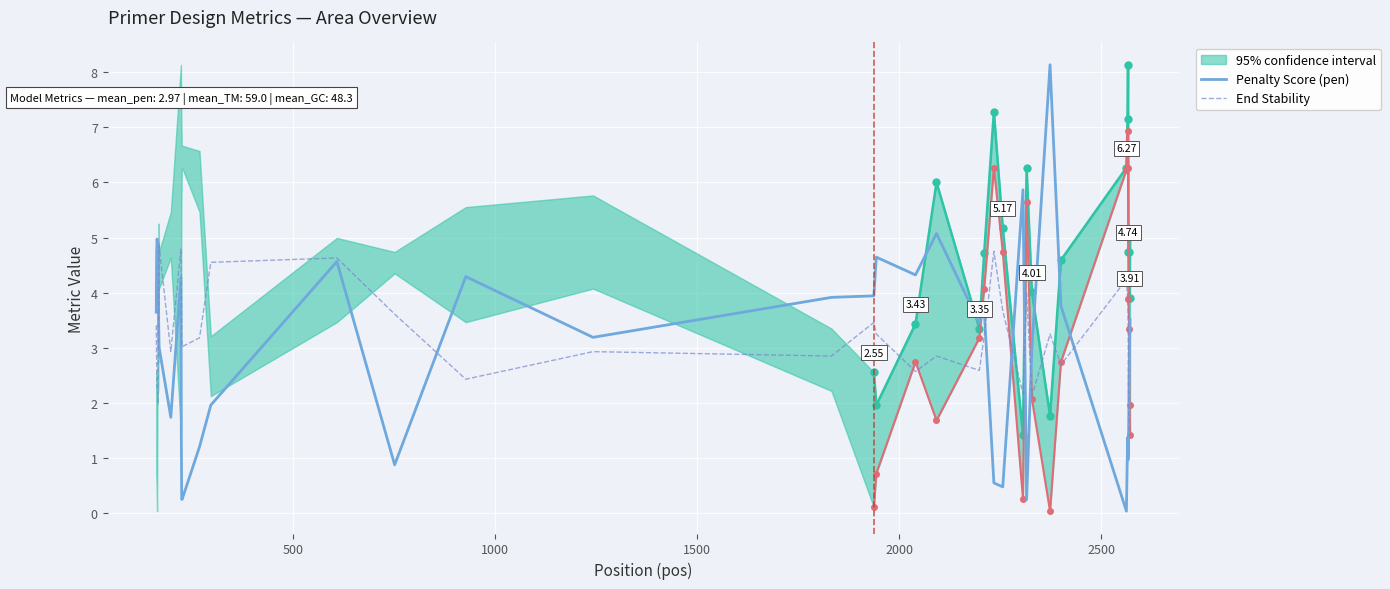

List the series in order of their peak value, lowest first.

End Stability, Penalty Score (pen)